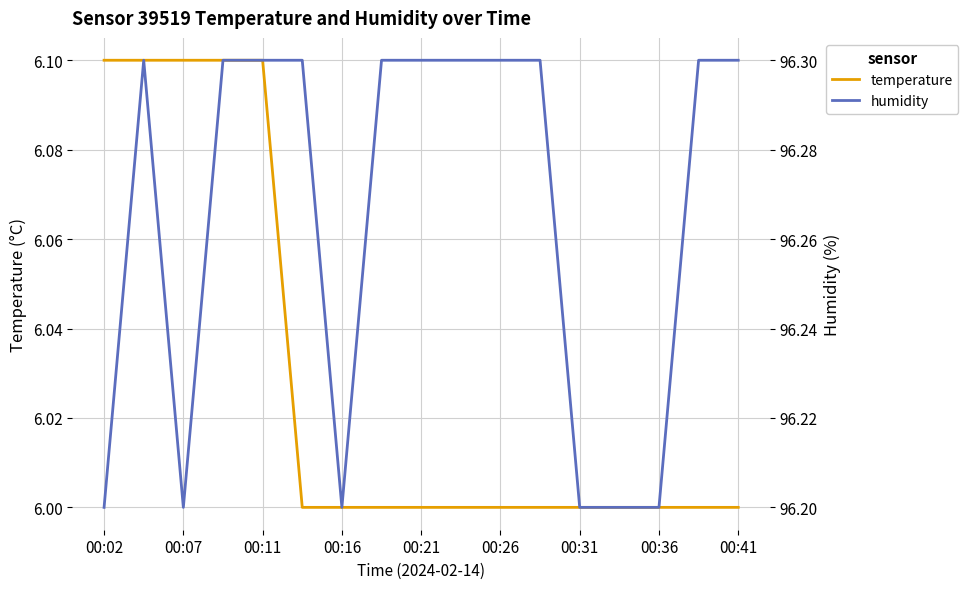

List the series in order of their peak value, highest first.

humidity, temperature